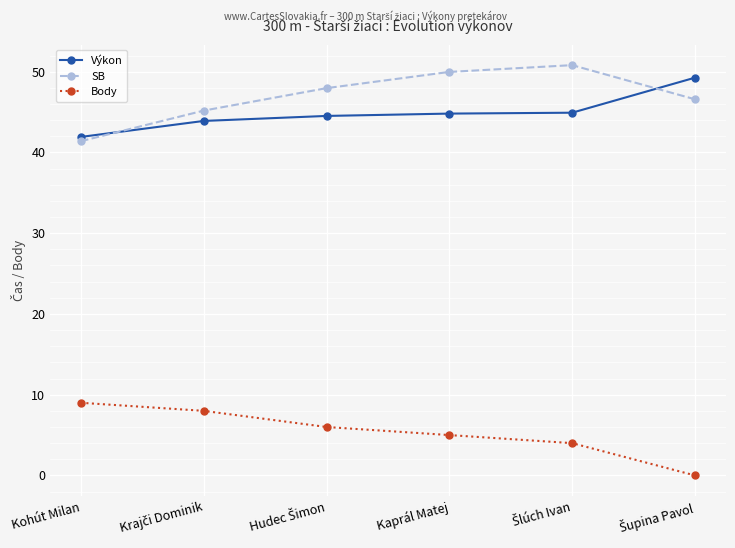

How many data points does each series have?

6